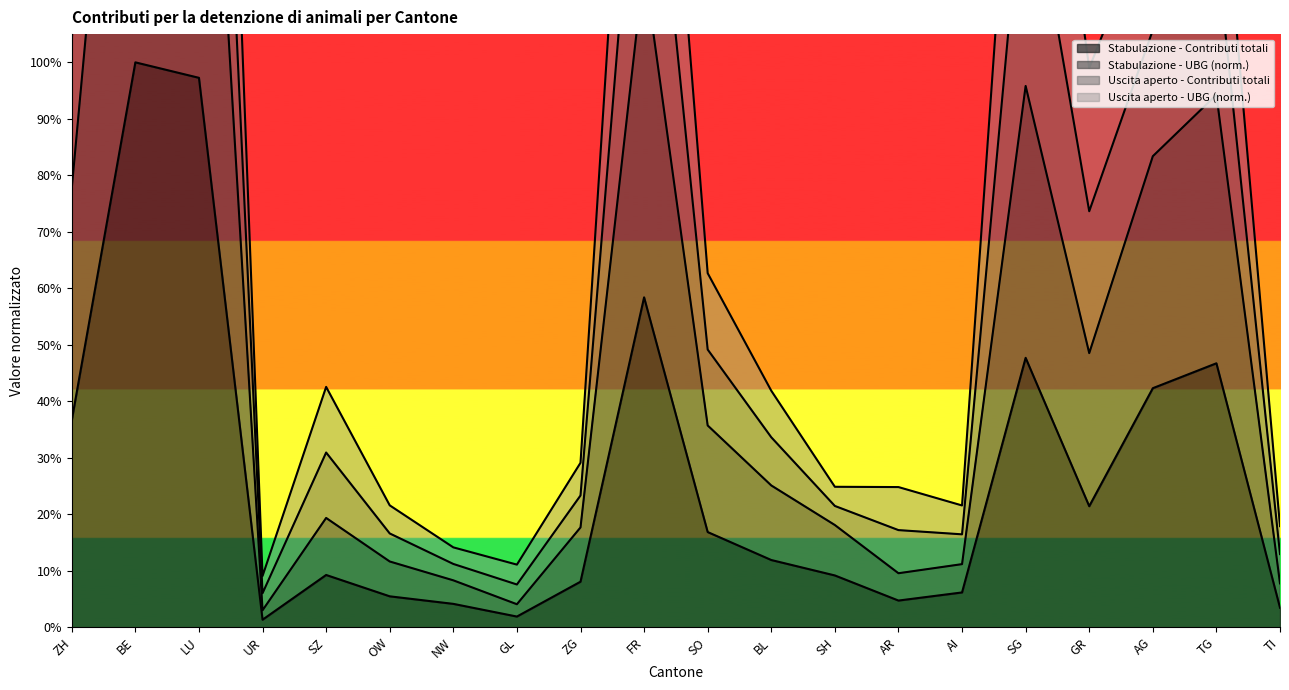

Which category has the lowest value in the Uscita aperto - Contributi totali series?

UR